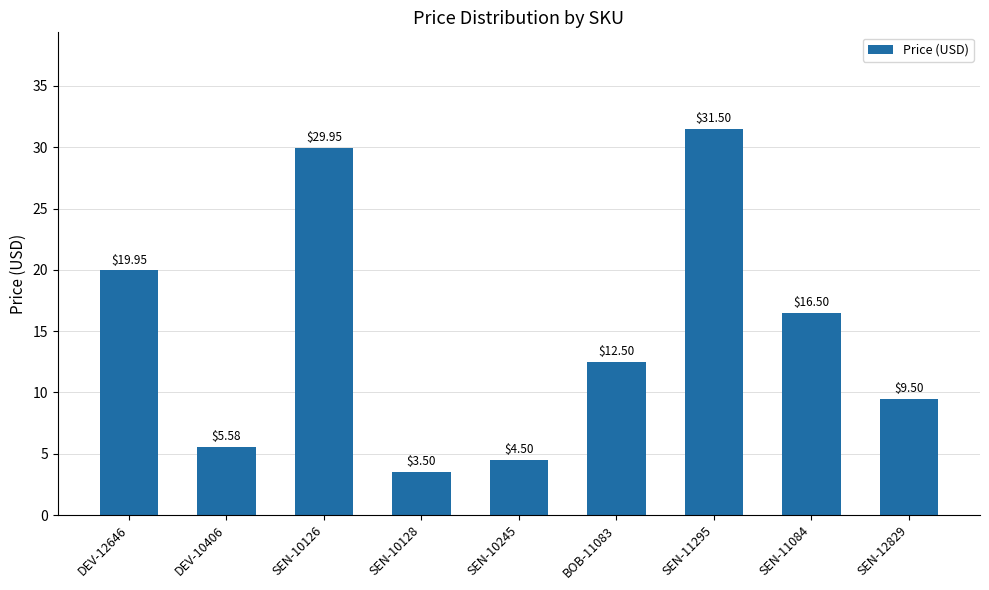

What is the ratio of the value at SEN-10245 to the value at DEV-12646?

0.2